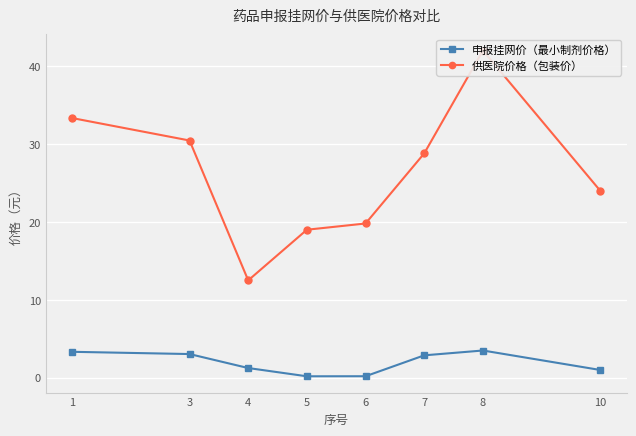

Reading left to right, transcribe all the data shown in this chart.

申报挂网价（最小制剂价格）: 1=3.3	3=3.0	4=1.2	5=0.2	6=0.2	7=2.9	8=3.5	10=1.0
供医院价格（包装价）: 1=33.3	3=30.4	4=12.5	5=19.0	6=19.8	7=28.8	8=42.0	10=24.0